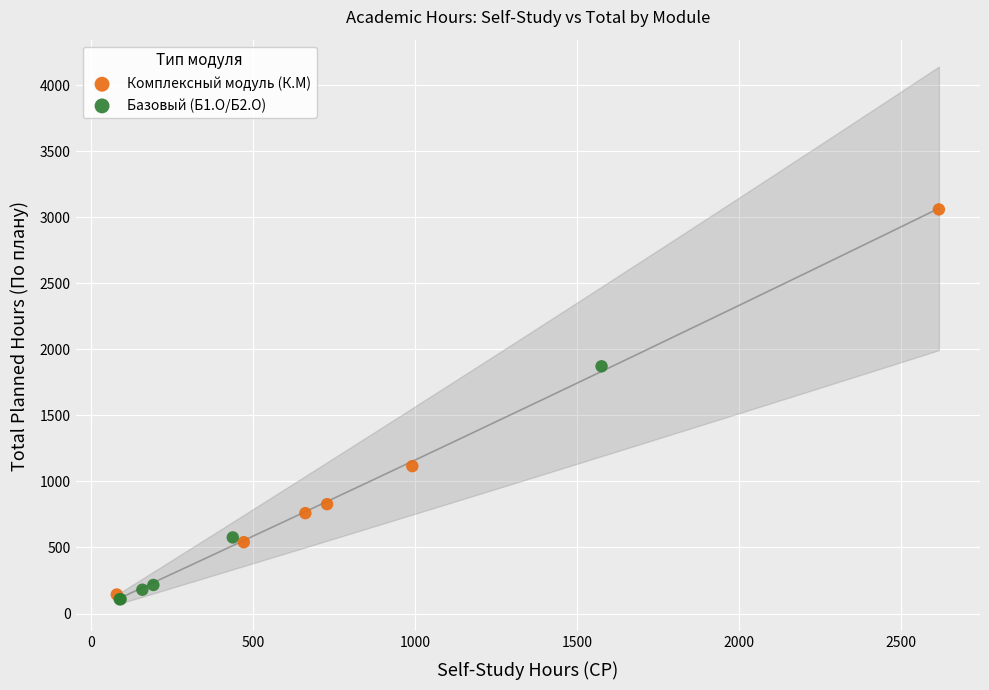

Which series contains the highest Y value?

Комплексный модуль (К.М)